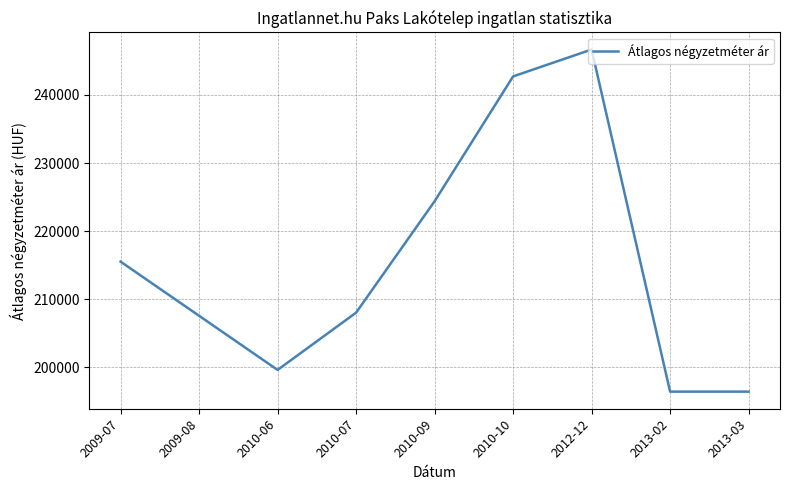

How many distinct data groups are displayed?

1